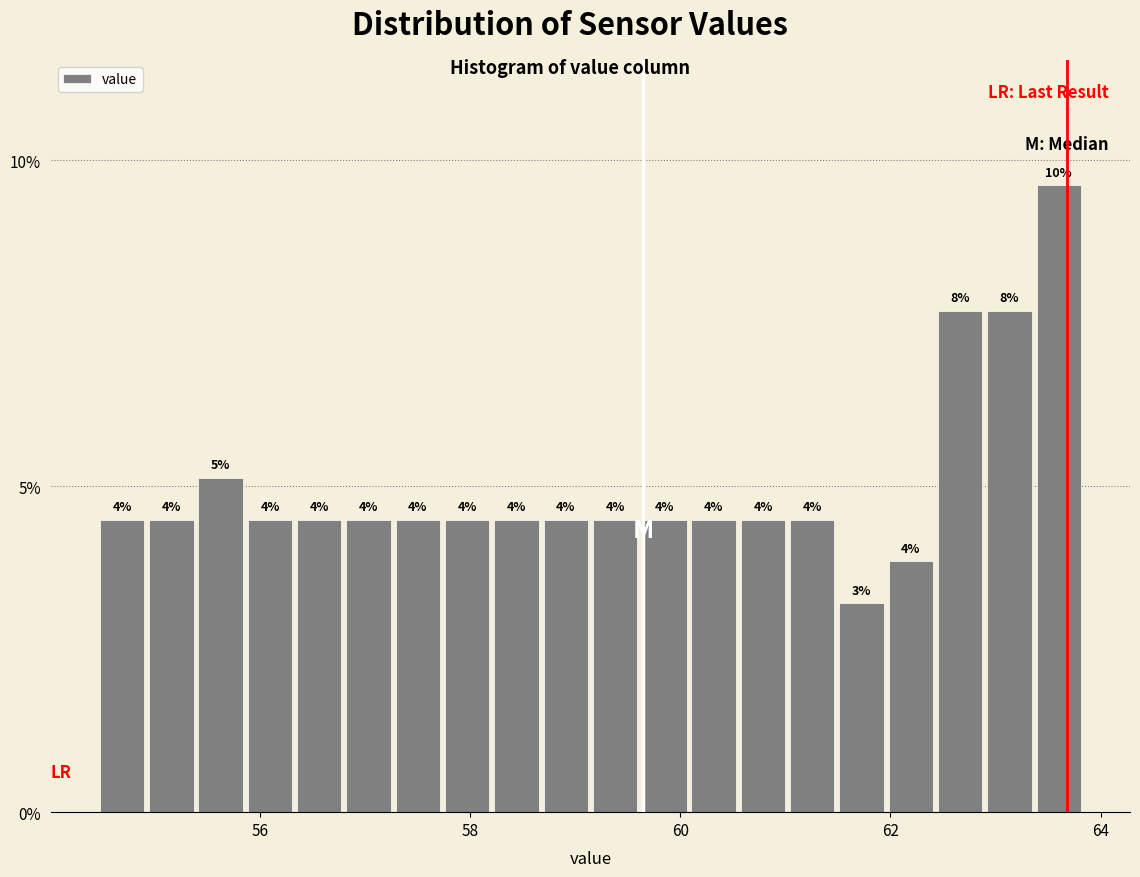

Read against the x-axis, roughly where is the centre of the tallest bar?

63.6